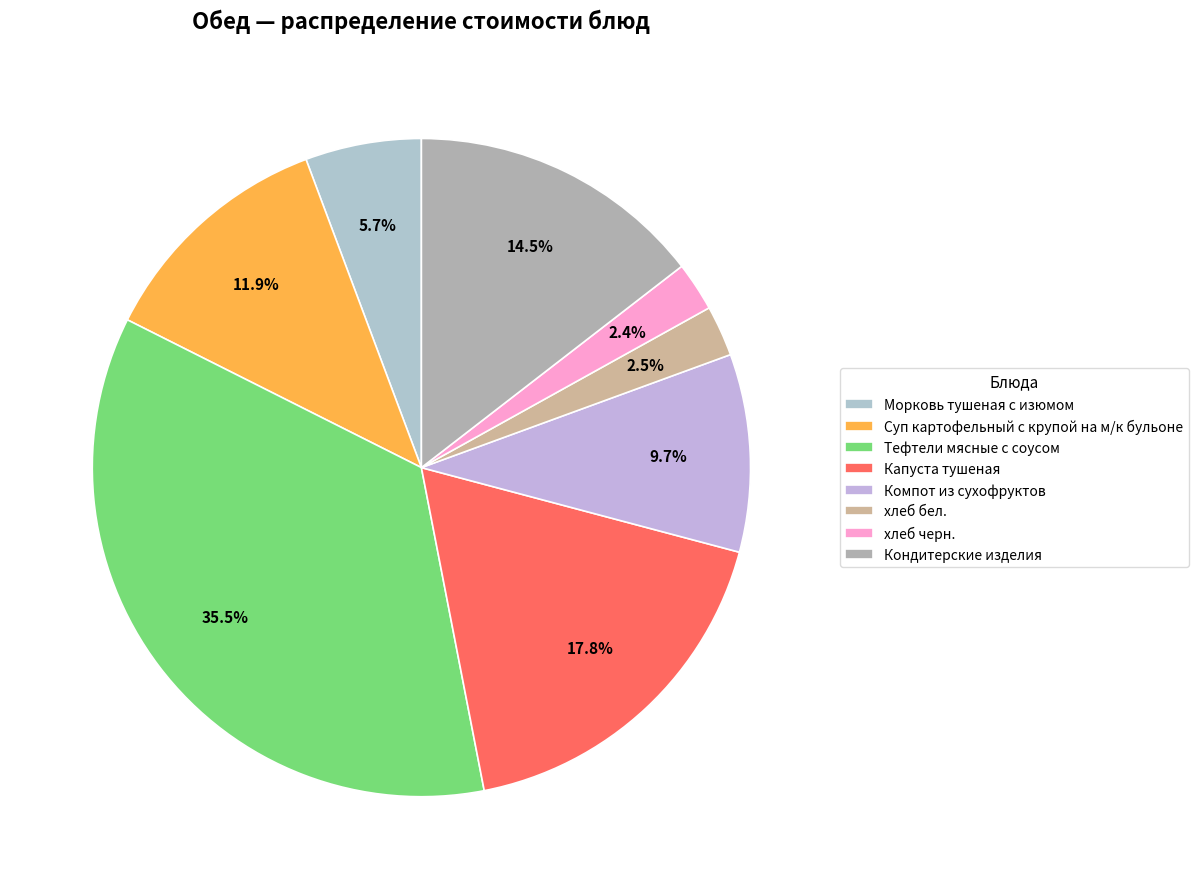

Is there any slice that represents more than half of the pie?

No